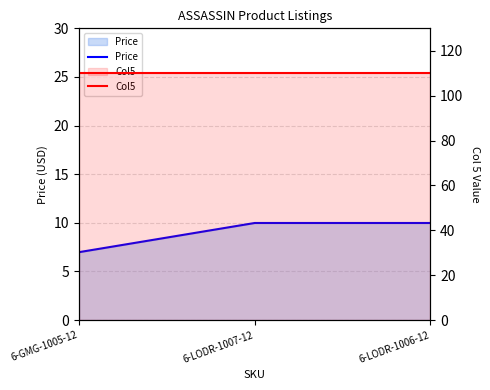

True or false: Price has a value of 3.7 at 6-GMG-1005-12.

False